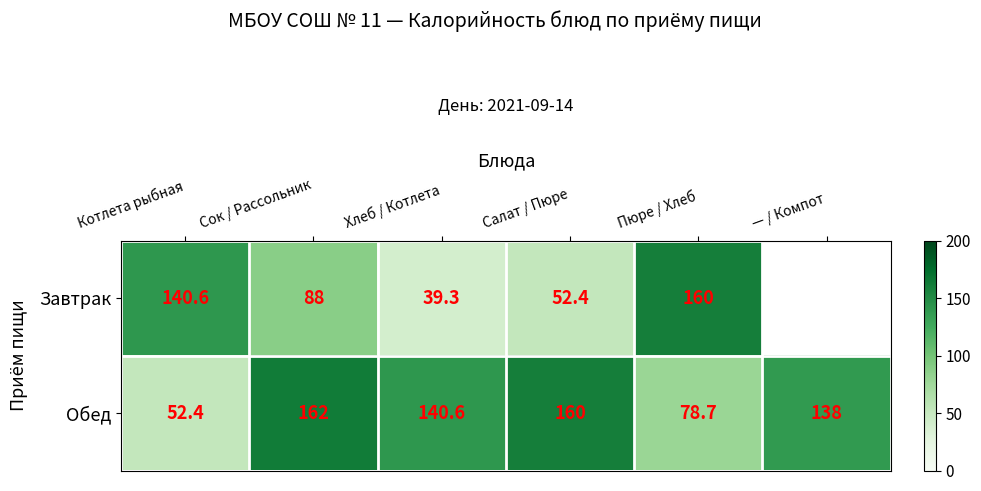

What is the spread (max minus min) of values at Котлета рыбная?

88.2